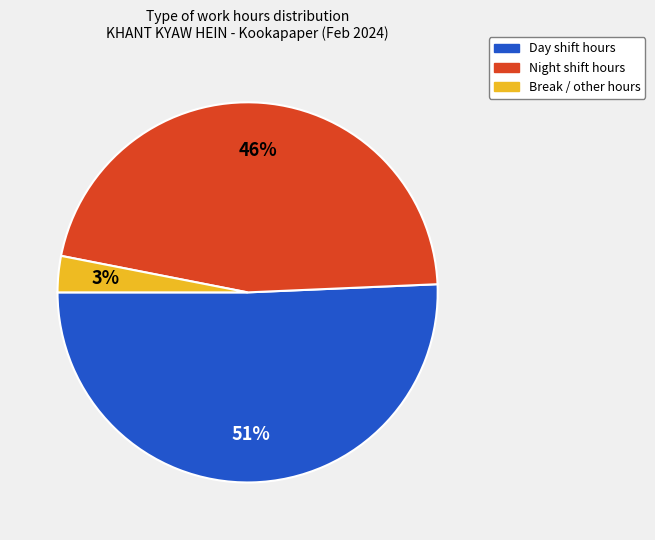

To the nearest percent, what is the difference between the largest and smallest slice percentages?

48%